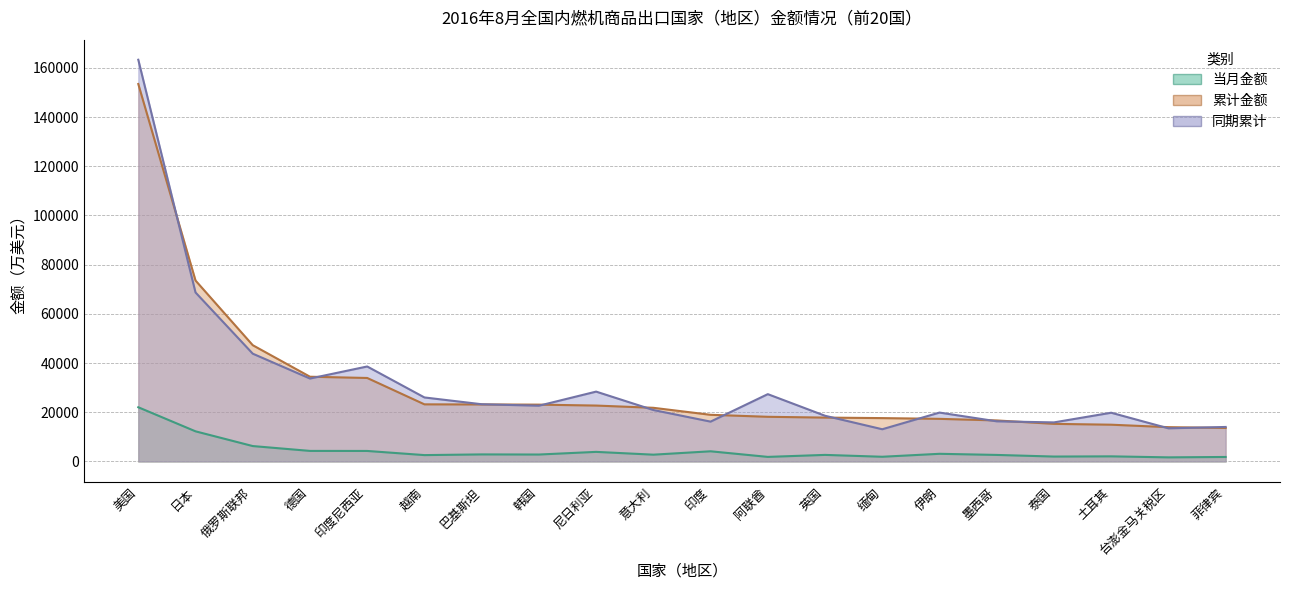

What is the spread (max minus min) of values at 韩国?

20286.2